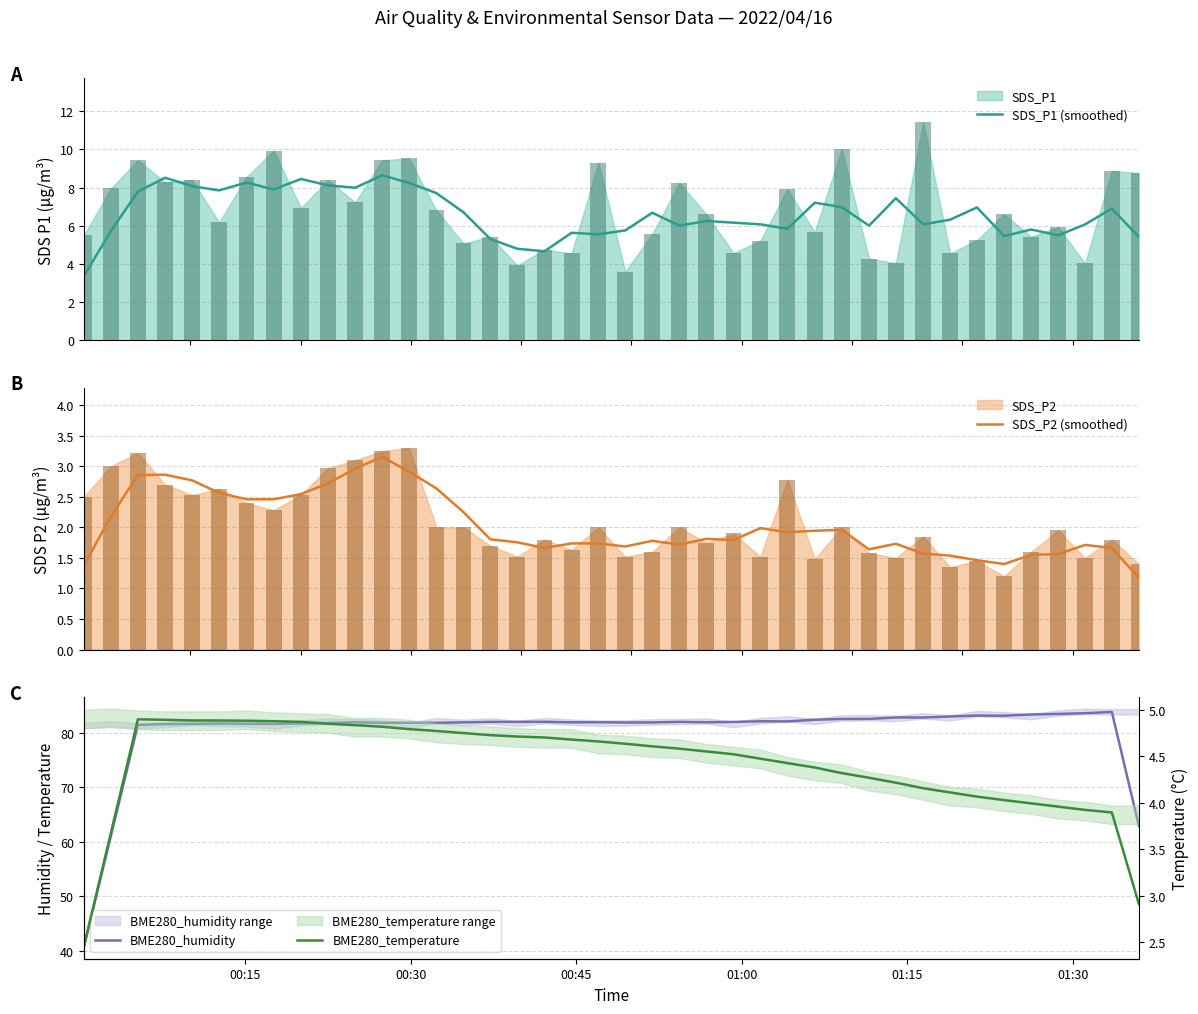

What is the lowest value of the SDS_P1 (smoothed) series?

3.4